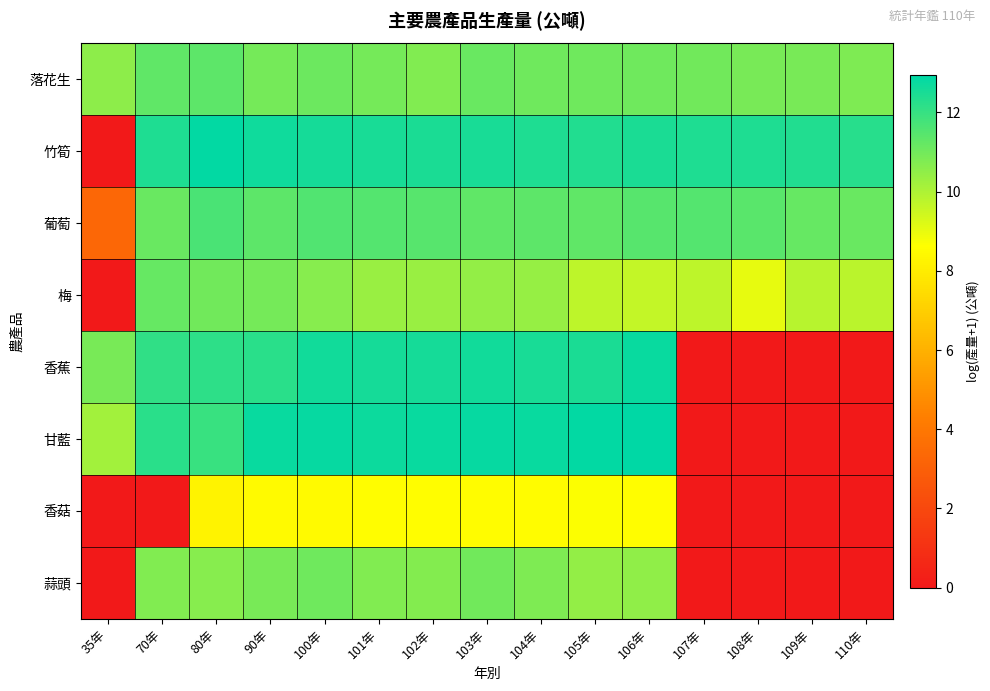

Which series has the largest range (max minus min)?

甘藍